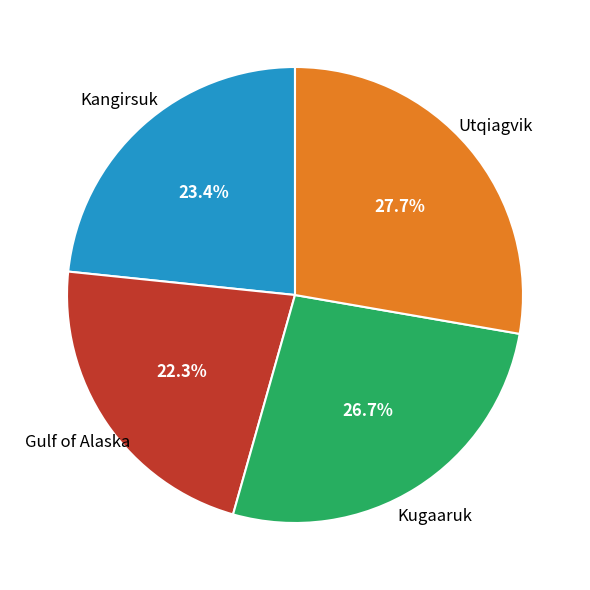

Does any single category account for the majority?

No